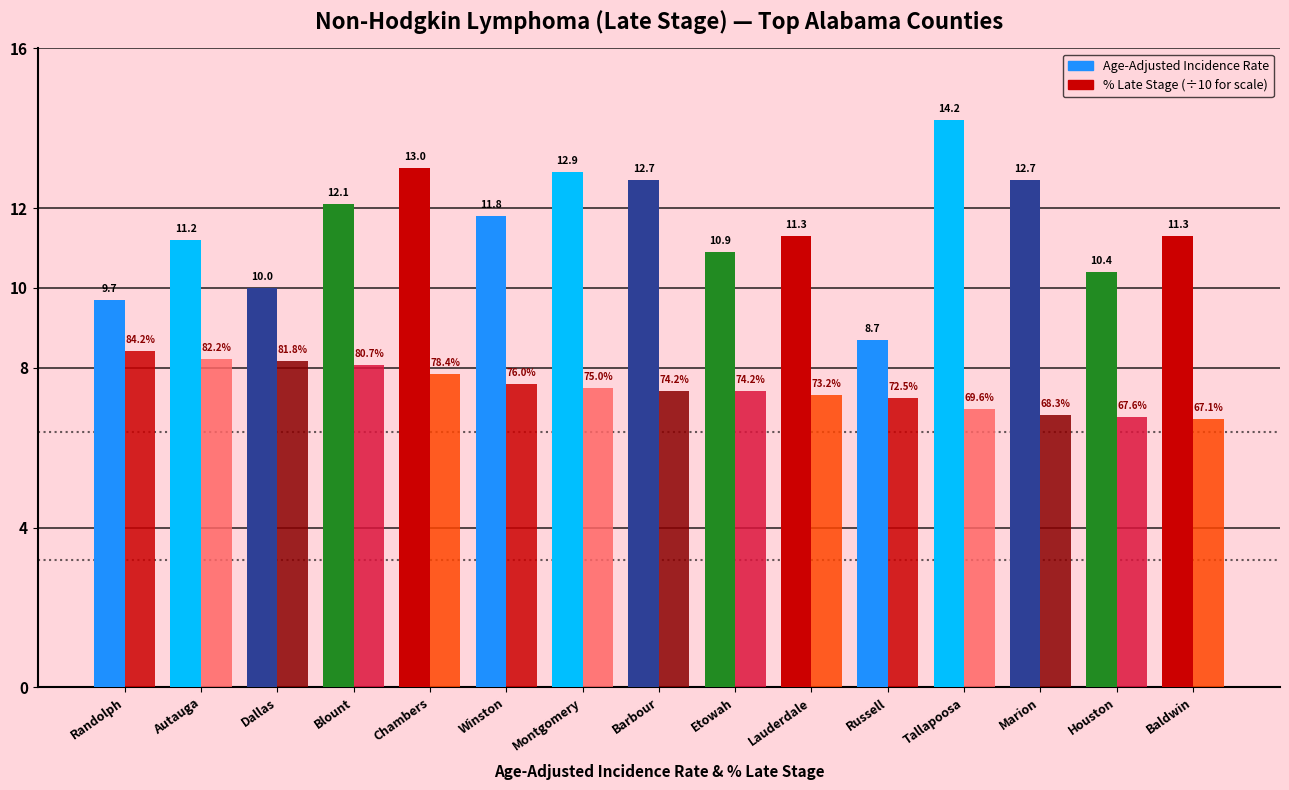

Reading left to right, transcribe all the data shown in this chart.

Age-Adjusted Incidence Rate: Randolph=9.7	Autauga=11.2	Dallas=10.0	Blount=12.1	Chambers=13.0	Winston=11.8	Montgomery=12.9	Barbour=12.7	Etowah=10.9	Lauderdale=11.3	Russell=8.7	Tallapoosa=14.2	Marion=12.7	Houston=10.4	Baldwin=11.3
% Late Stage (÷10): Randolph=8.4	Autauga=8.2	Dallas=8.2	Blount=8.1	Chambers=7.8	Winston=7.6	Montgomery=7.5	Barbour=7.4	Etowah=7.4	Lauderdale=7.3	Russell=7.2	Tallapoosa=7.0	Marion=6.8	Houston=6.8	Baldwin=6.7